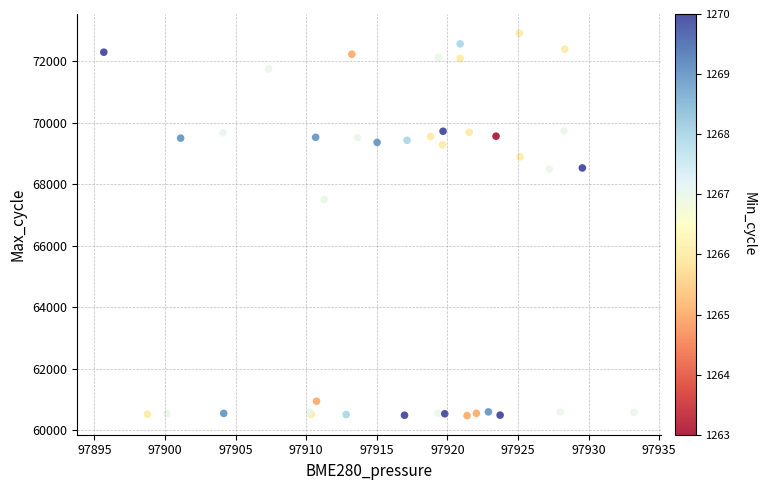

What Y value in the scatter plot is closest to 66693?

67500